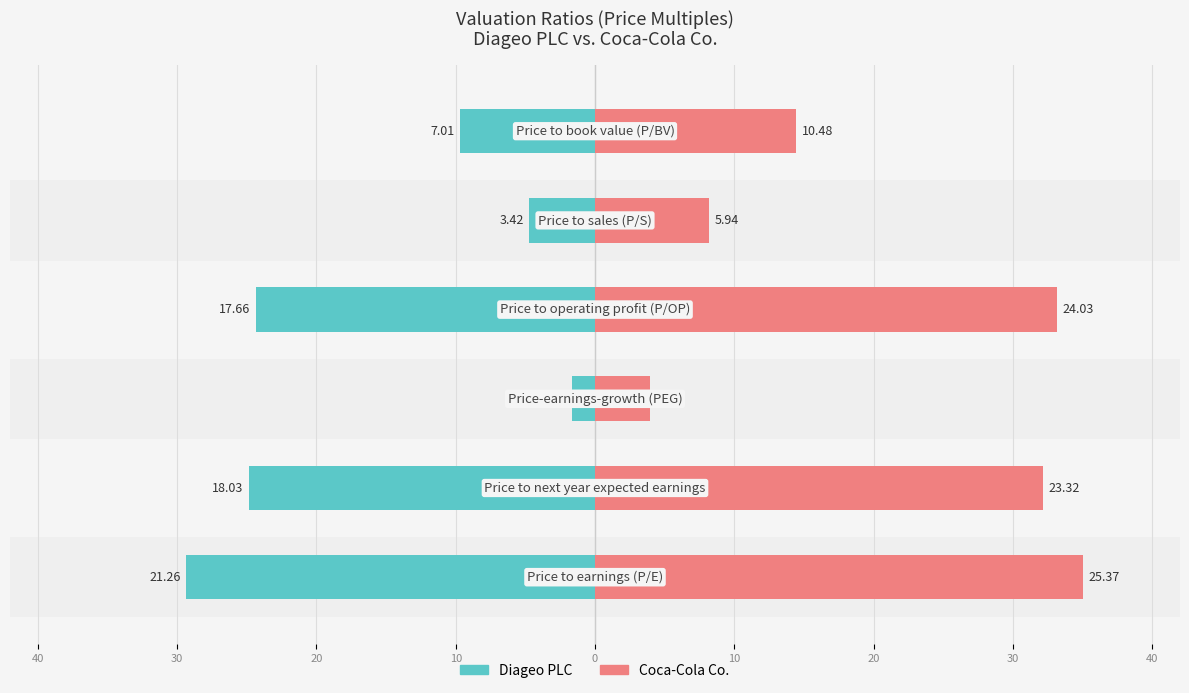

Rank the series by their average value, from lowest to highest.

Diageo PLC, Coca-Cola Co.